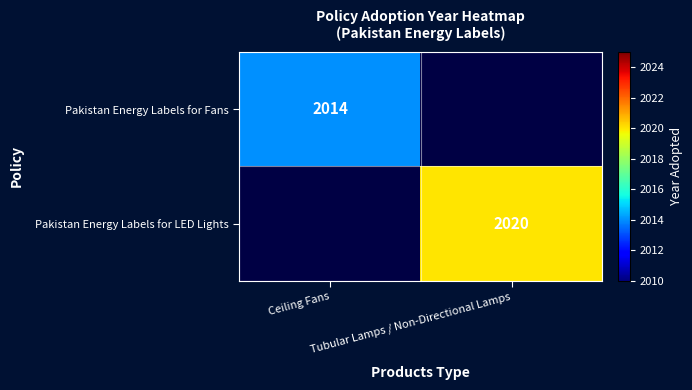

Which category has the highest value across all series?

Tubular Lamps / Non-Directional Lamps